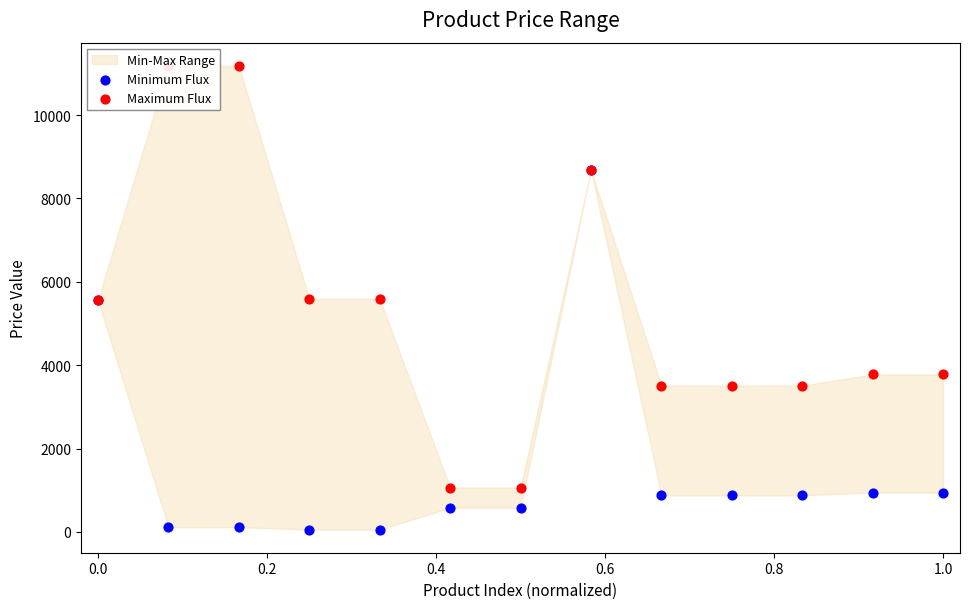

Is the value of Maximum Flux at 1.2 greater than the value of Minimum Flux at 10?

Yes